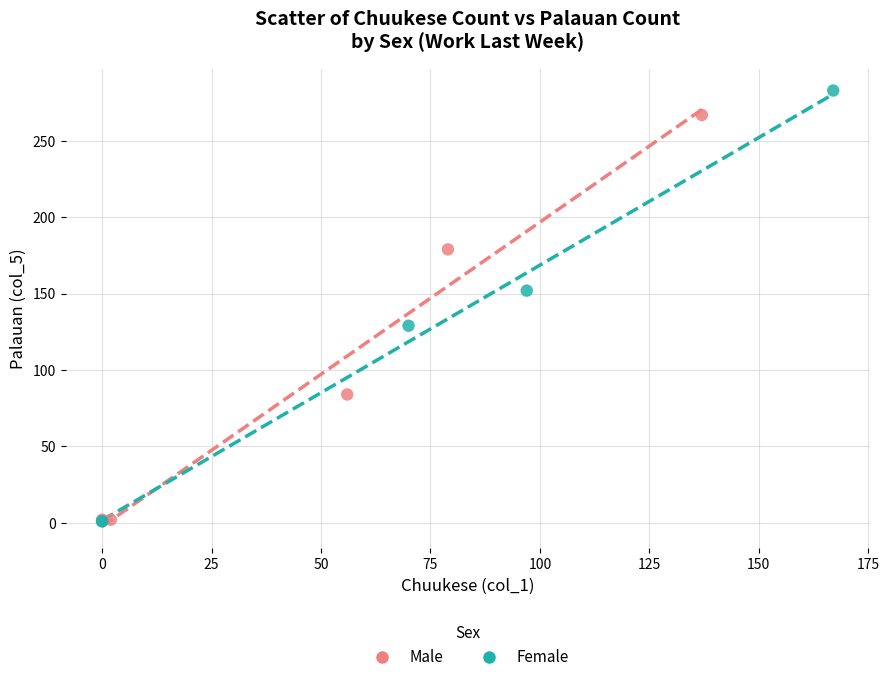

Which series contains the highest Y value?

Female